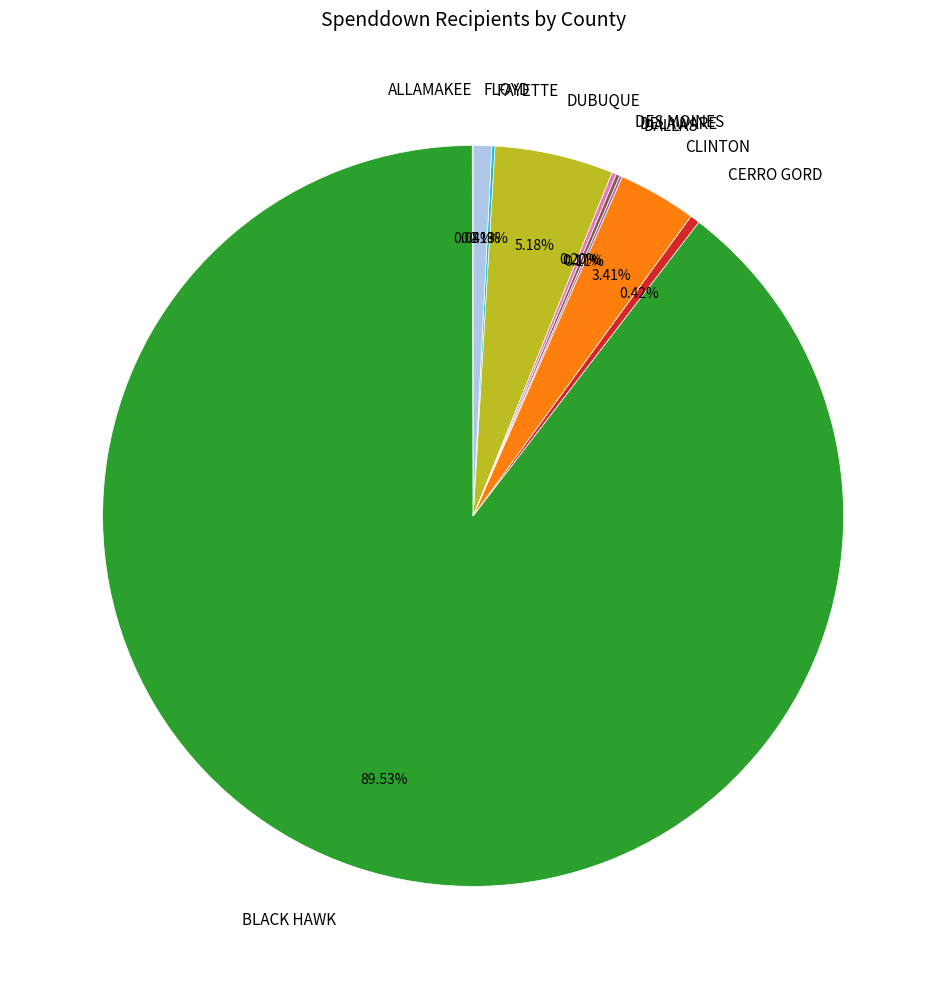

To the nearest percent, what is the average slice percentage?

10%